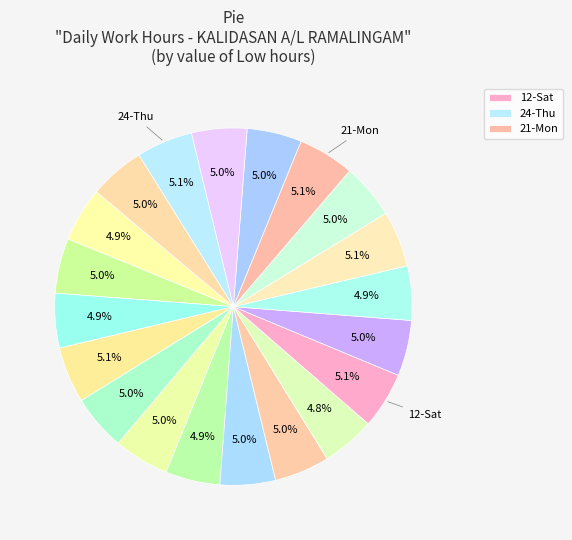

Count the number of slices in the pie.

20